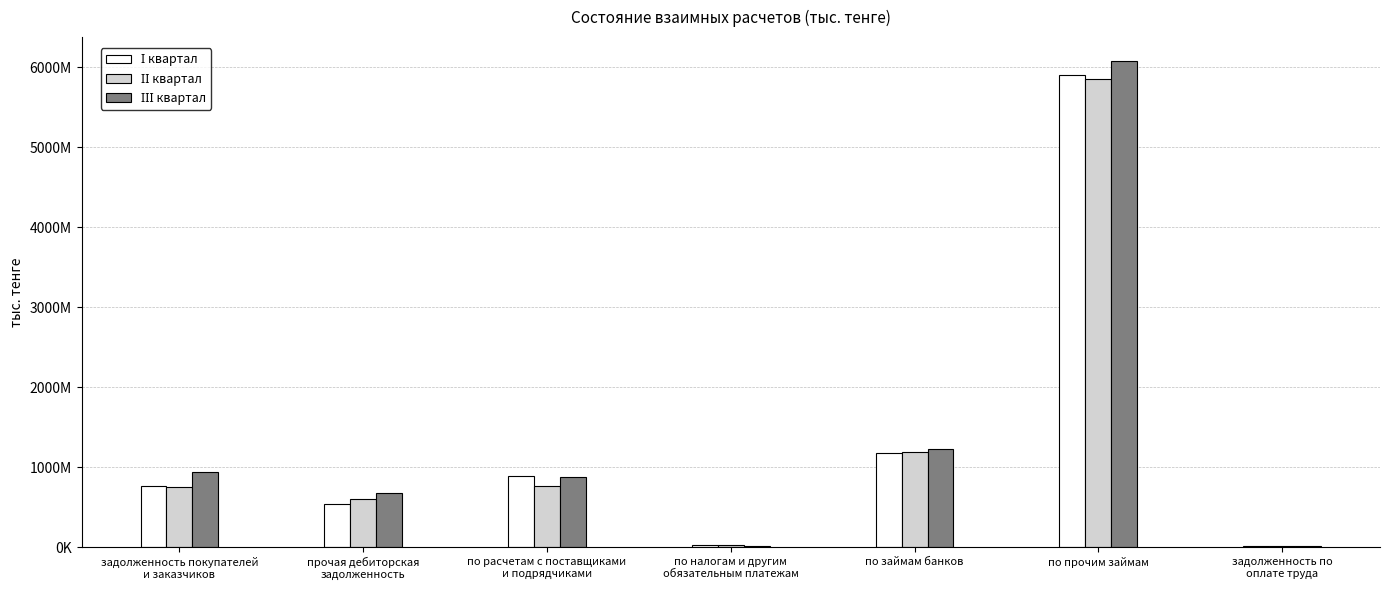

Are the bars horizontal?

No